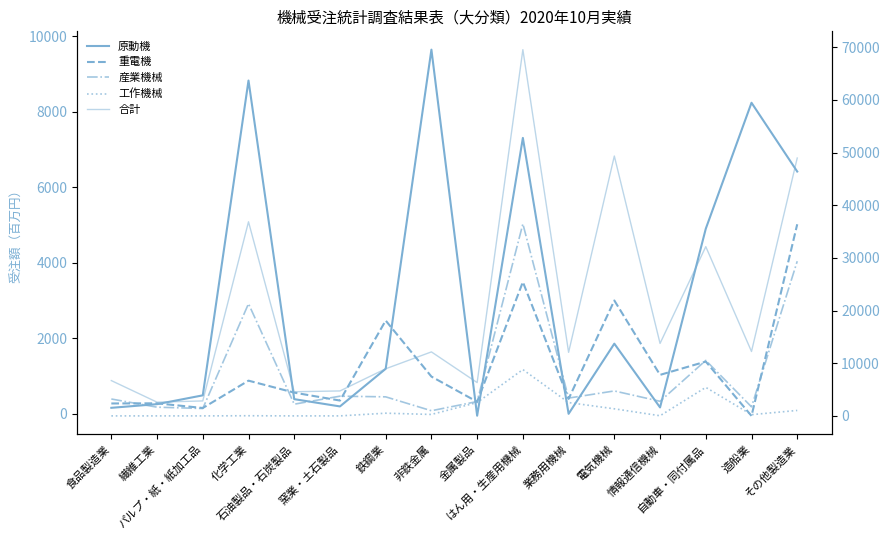

What is the label of the 7th point from the right?

はん用・生産用機械